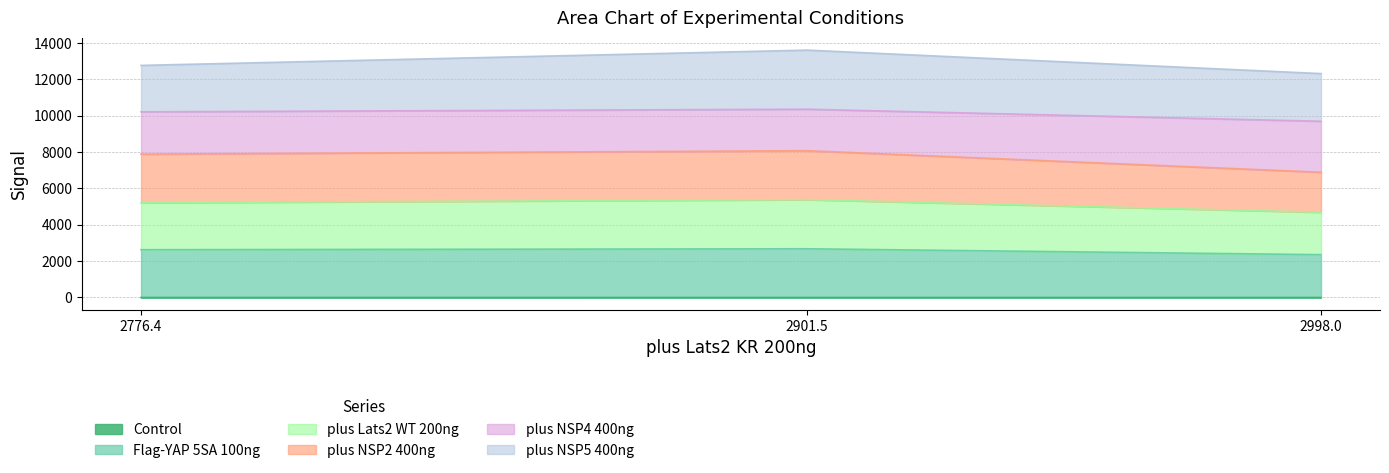

At which label is plus NSP2 400ng closest to 7479?

2776.4